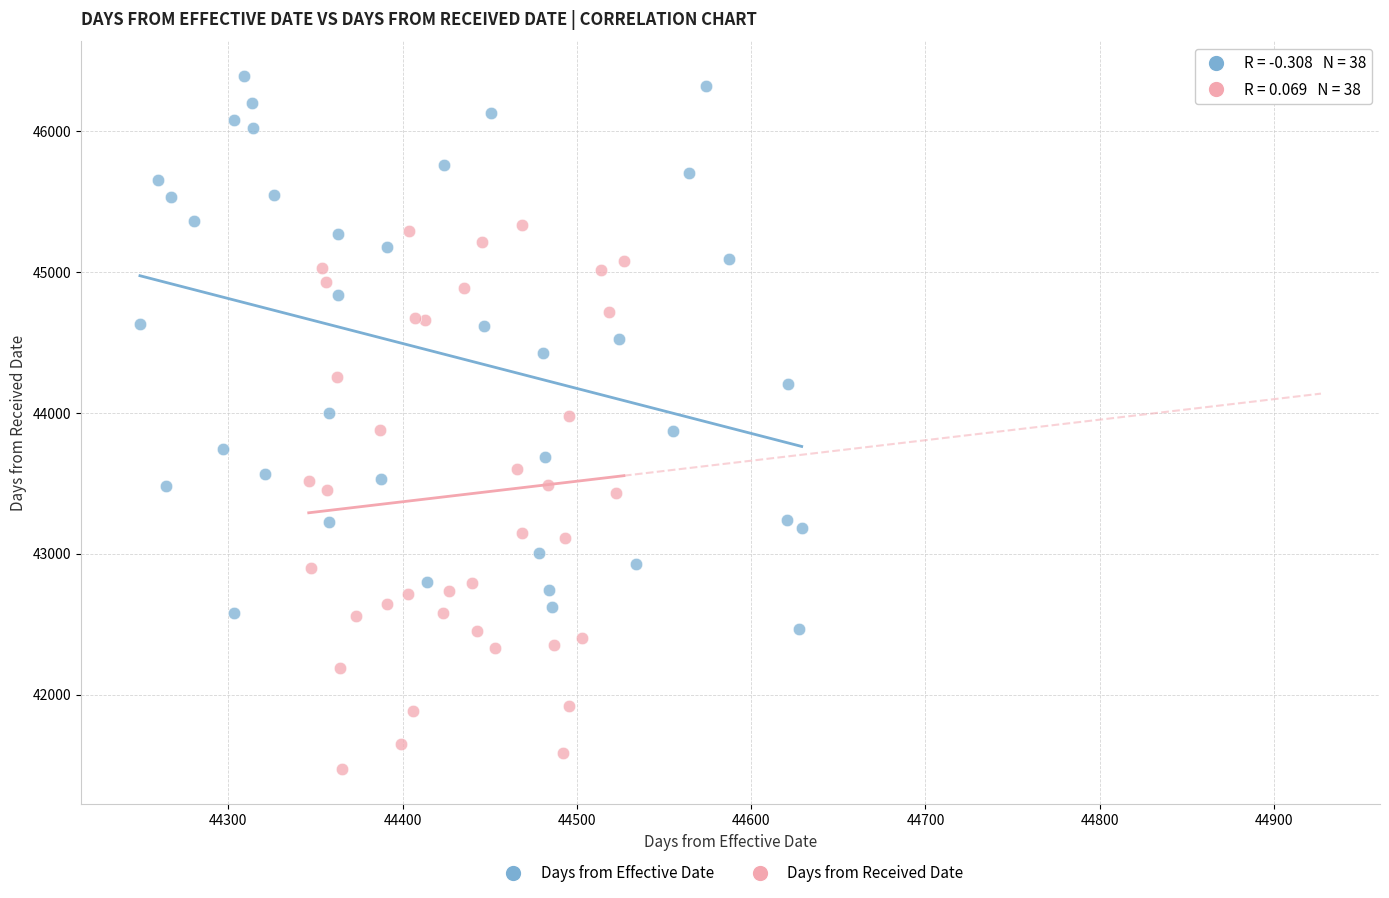

Which series reaches the maximum Y coordinate?

Days from Effective Date